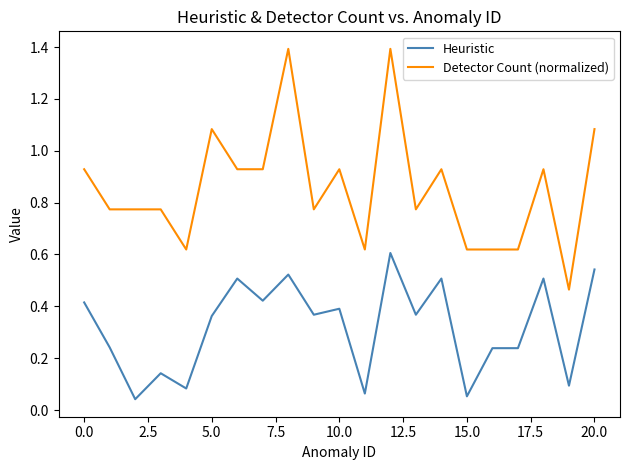

Which series has the largest total across all categories?

Detector Count (normalized)